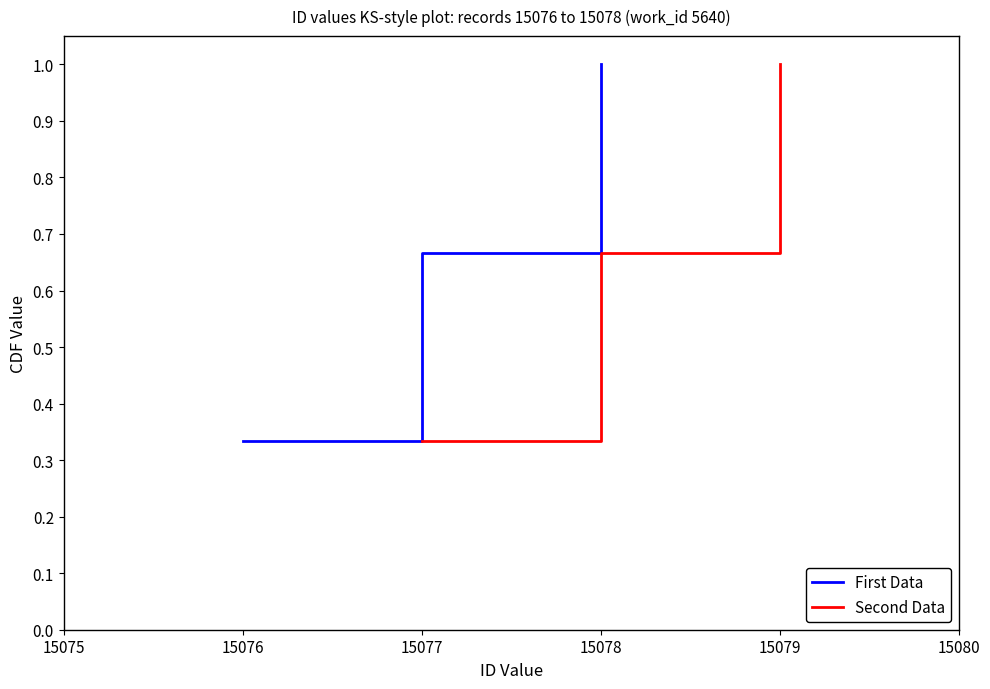

What are all the series names shown in the legend?

First Data, Second Data